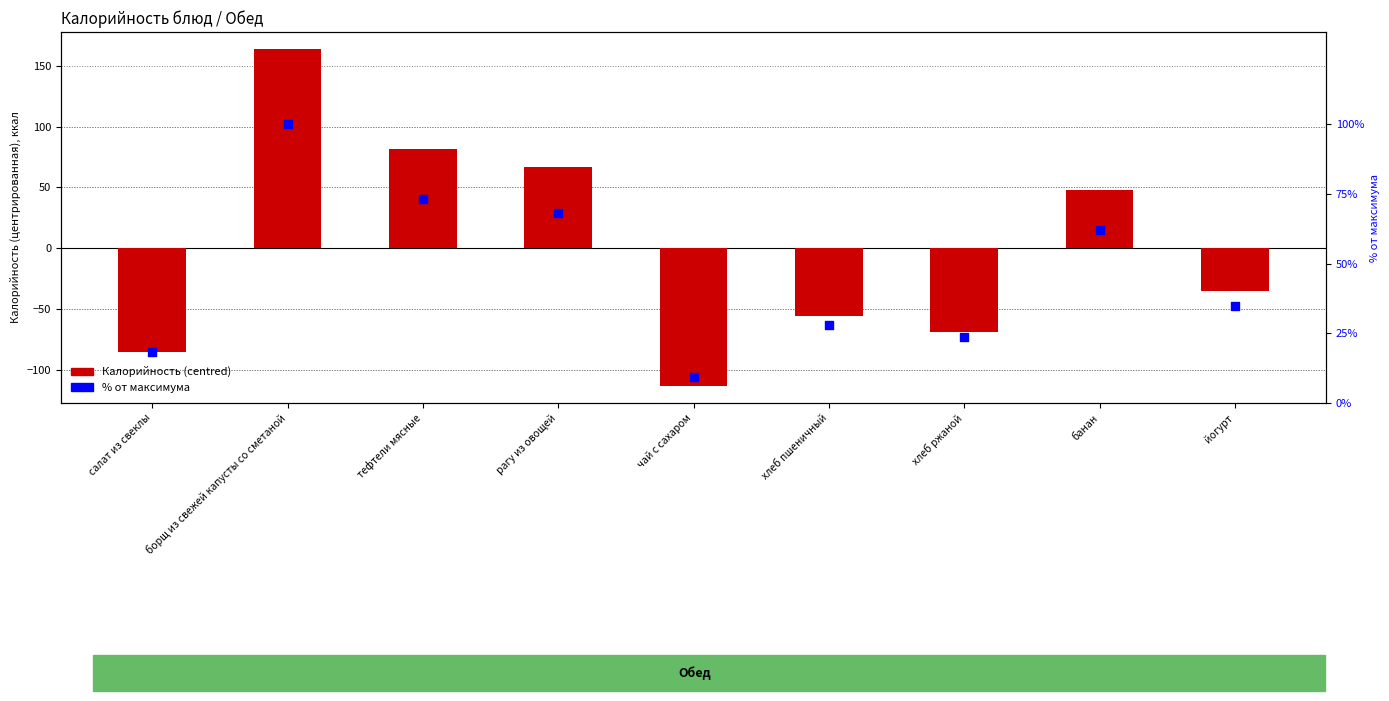

Which series has the largest total across all categories?

% от максимума